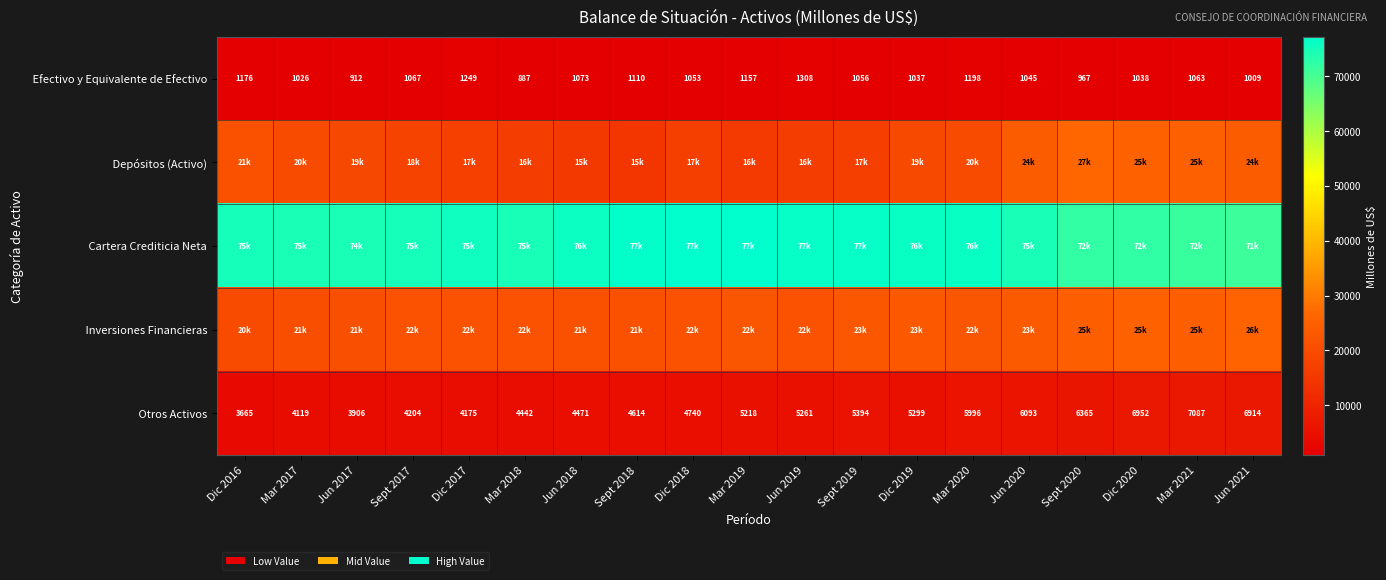

True or false: Otros Activos has a value of 6913.9 at Jun 2021.

True